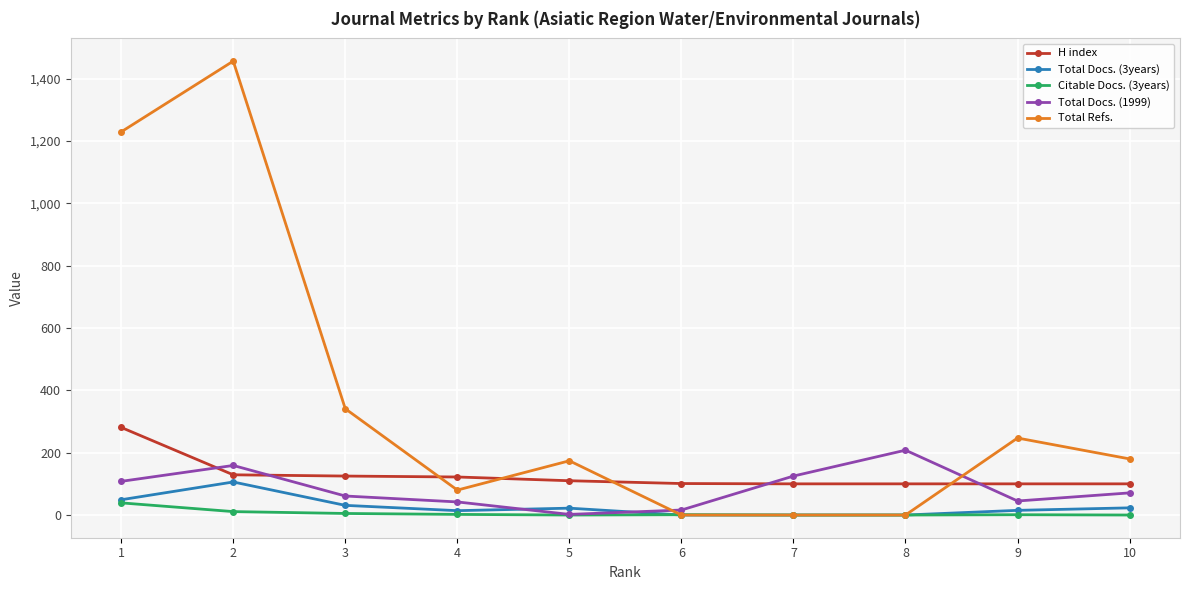

What is the average value of the Total Docs. (3years) series?

26